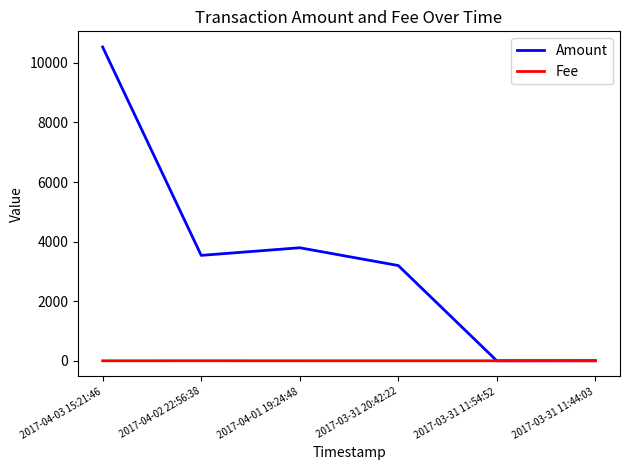

Count the number of data series in this chart.

2